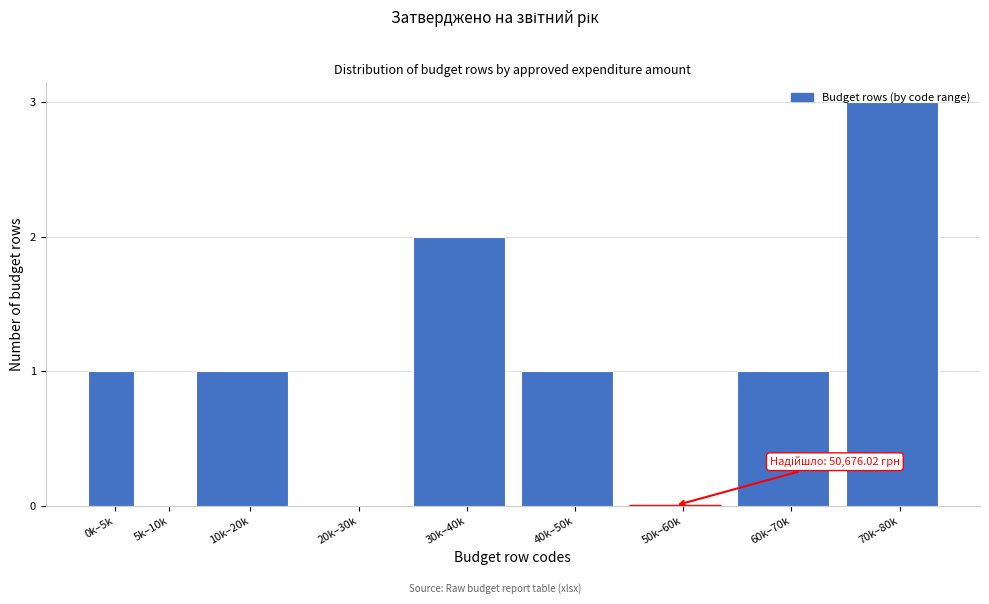

Is it true that the value at 0k–5k is 2?

False